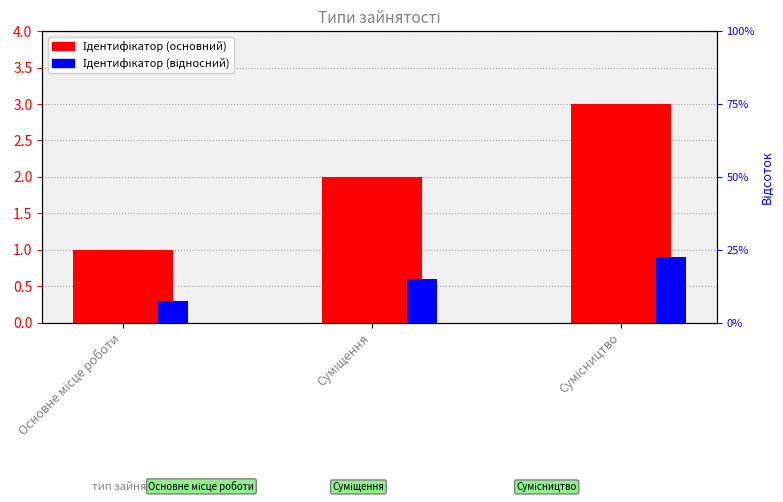

Between Суміщення and Сумісництво, which is larger?

Сумісництво